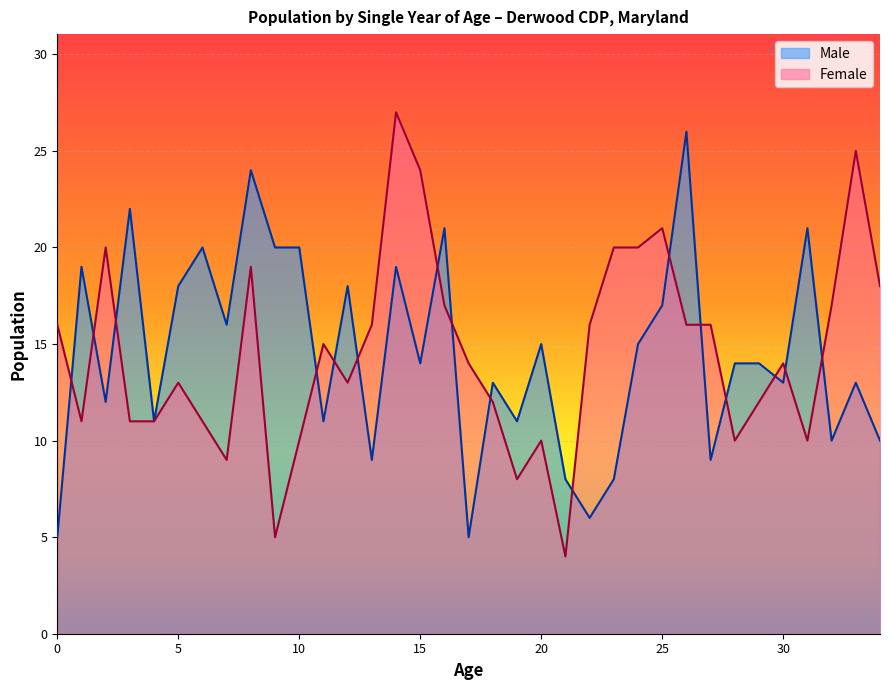

Count the number of data series in this chart.

2